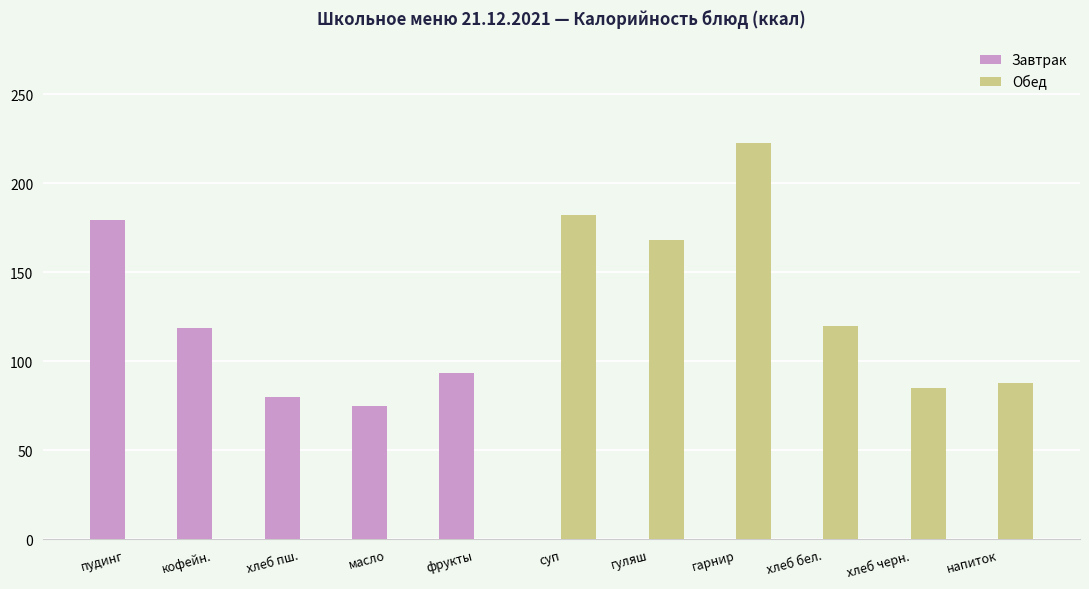

What is the sum of all Обед values?

865.7